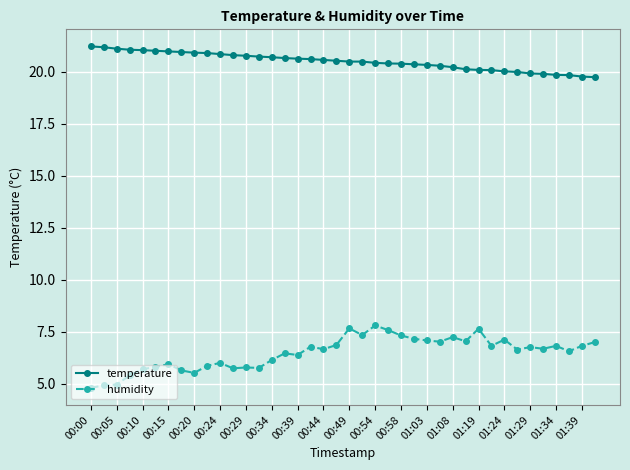

Rank the series by their average value, from highest to lowest.

temperature, humidity